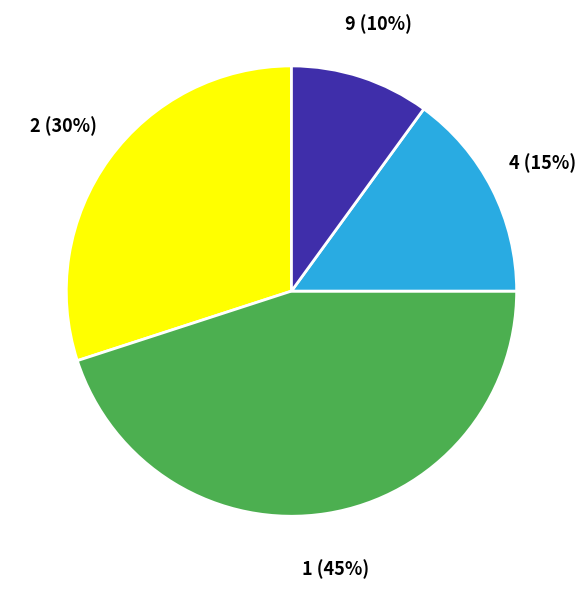

Is the sum of 9 and 1 greater than half?

Yes